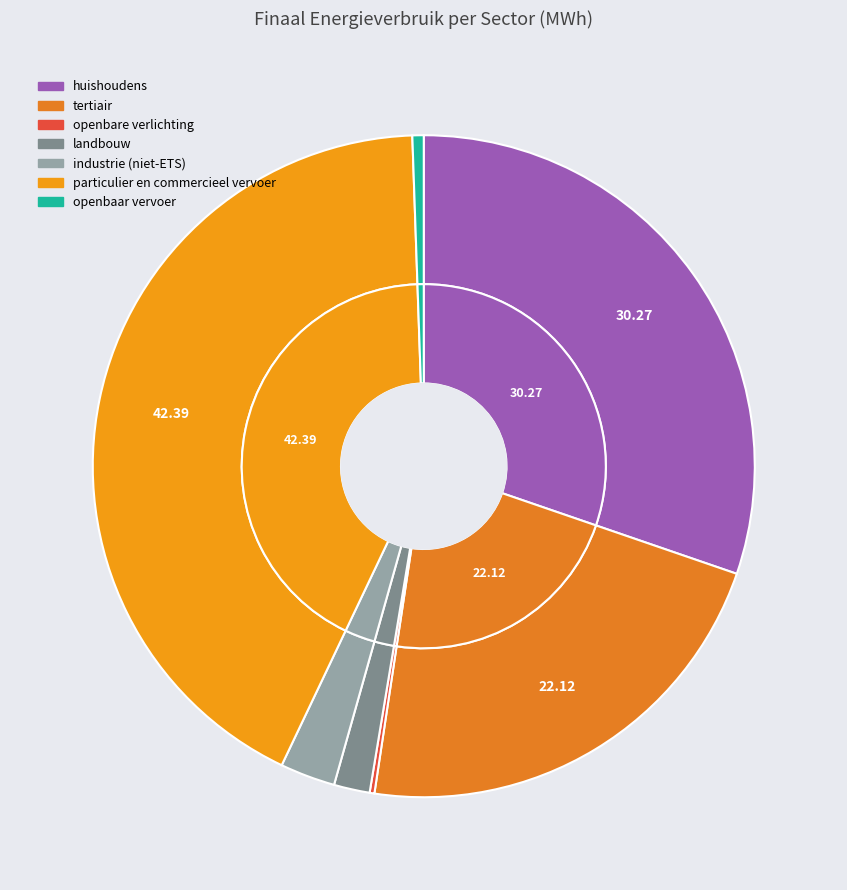

To the nearest percent, what is the combined percentage of openbare verlichting and openbaar vervoer?

1%